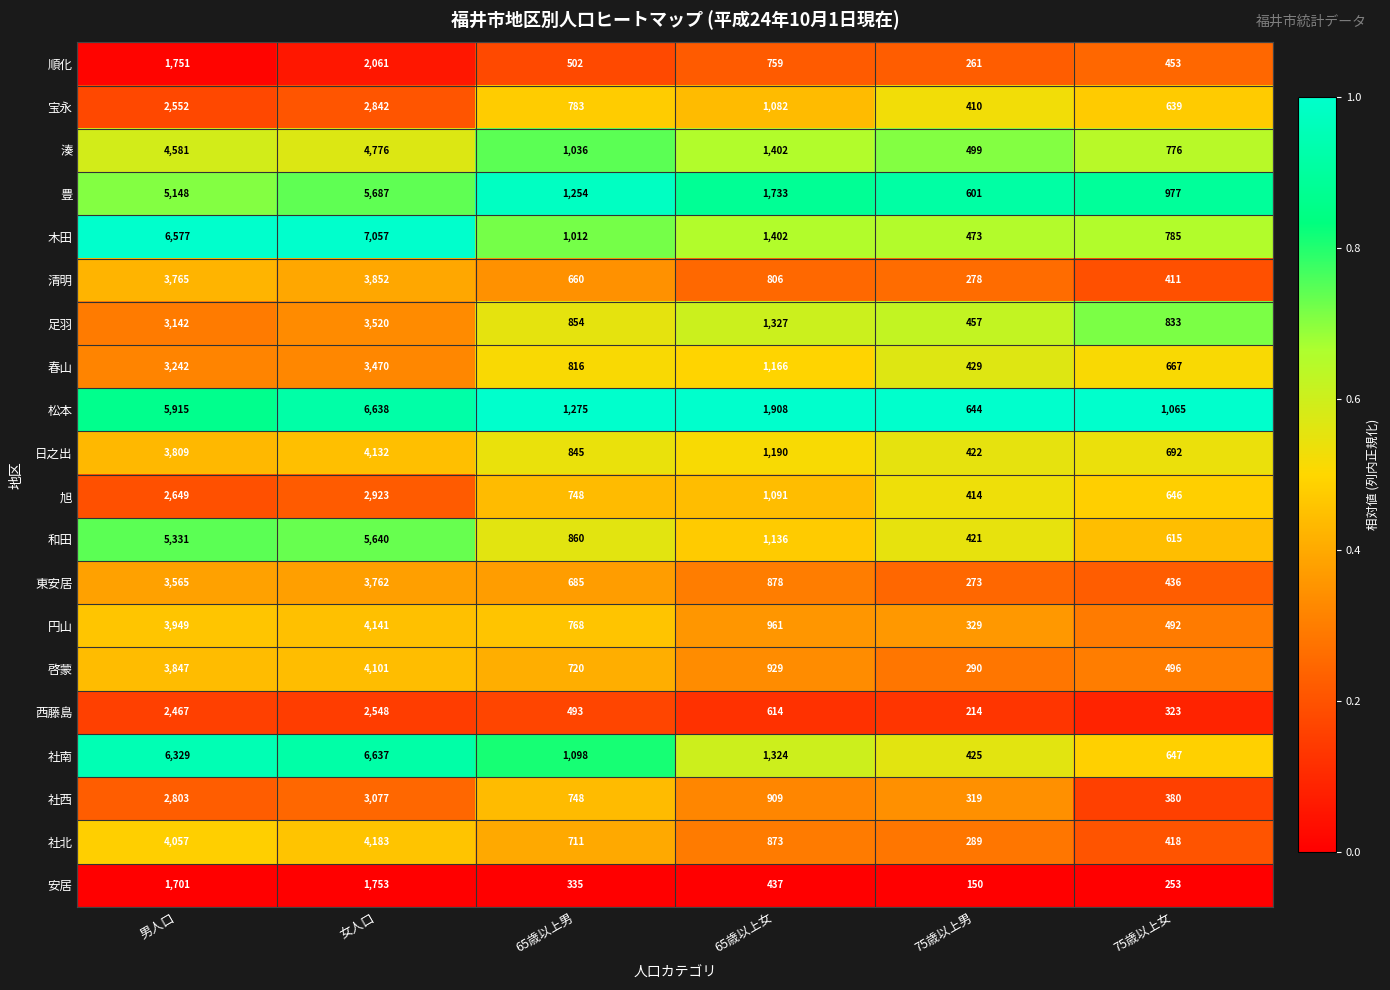

Which series has the widest spread of values?

木田